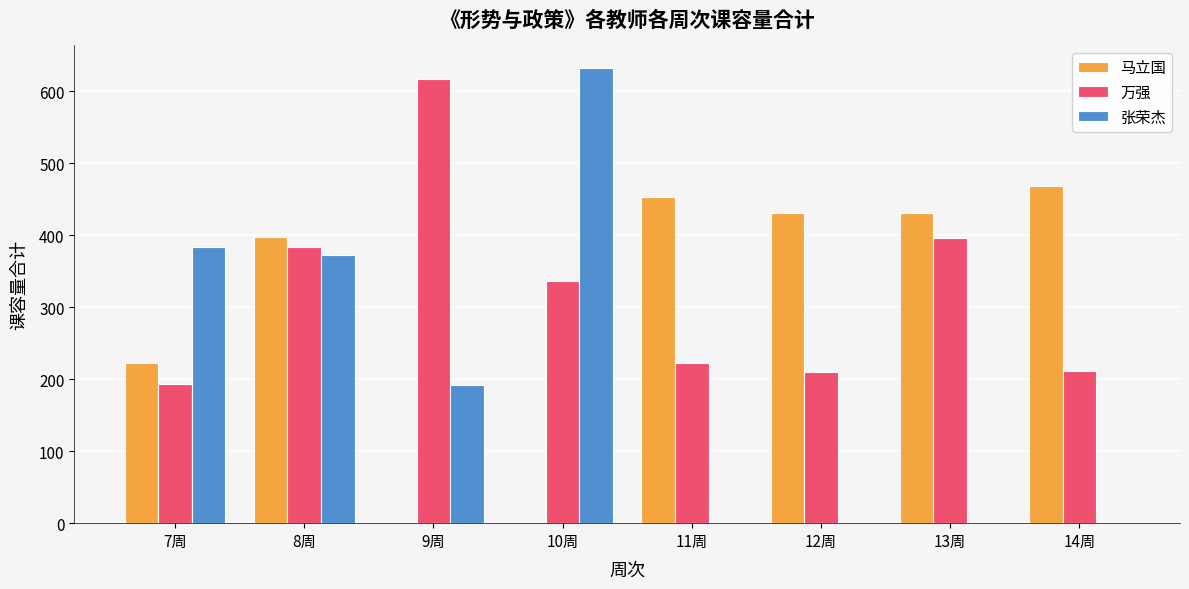

What is the total value across all series at 10周?

969